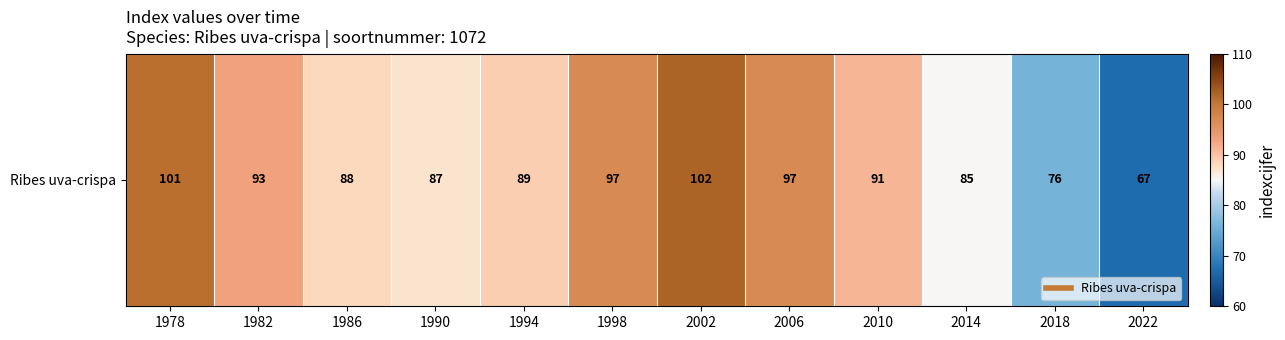

At which label is the value closest to 84?

2014